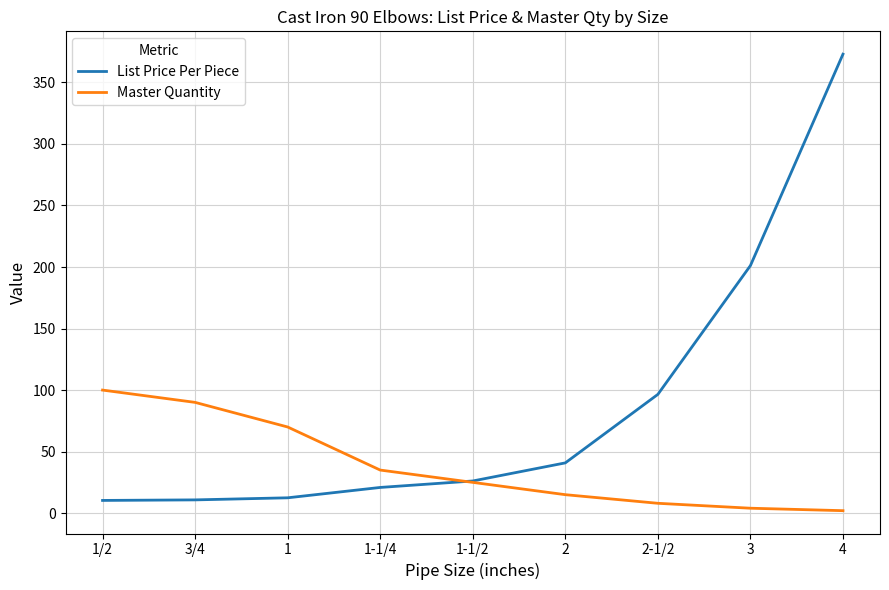

Rank the series by their average value, from highest to lowest.

List Price Per Piece, Master Quantity